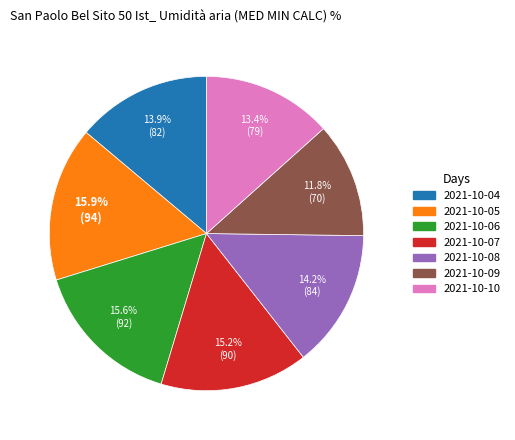

Count the number of slices in the pie.

7